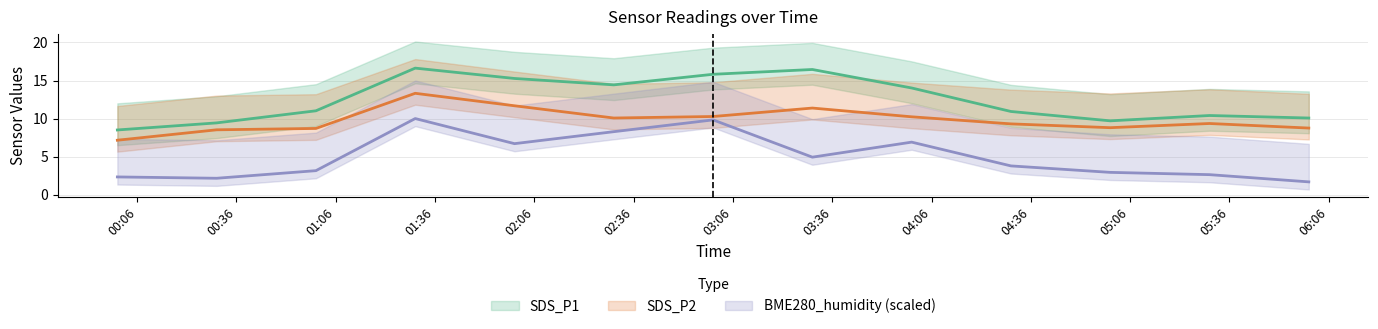

At which category does SDS_P1 reach its first local peak?

2023/12/14 01:30